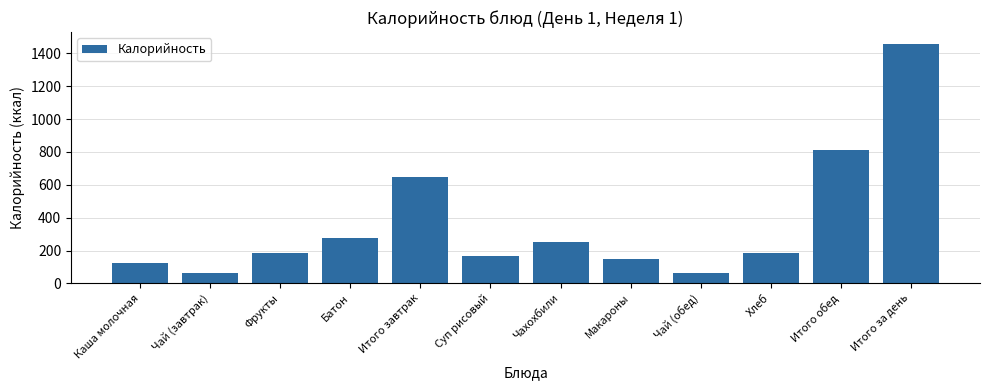

How many bars are there in total?

12